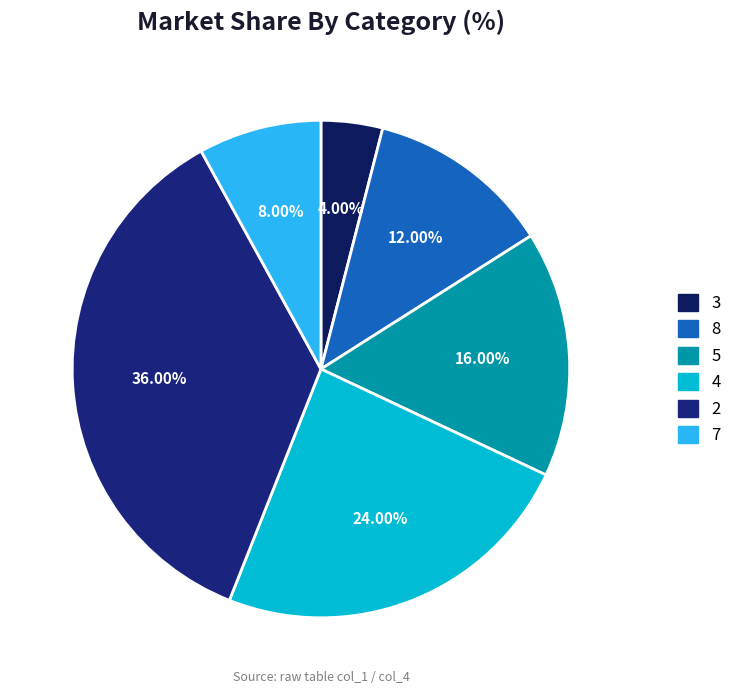

How many segments does this pie chart have?

6